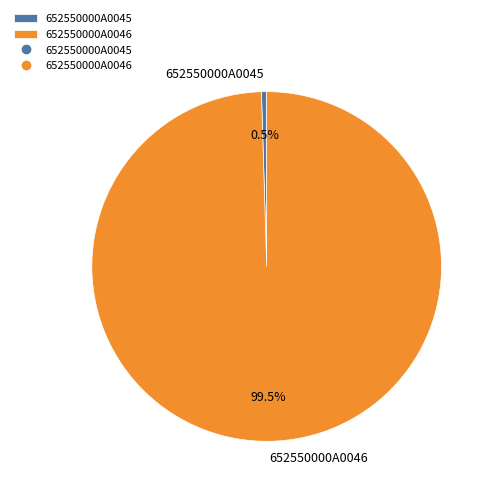

The 652550000A0045 slice represents 8% of the pie. True or false?

False